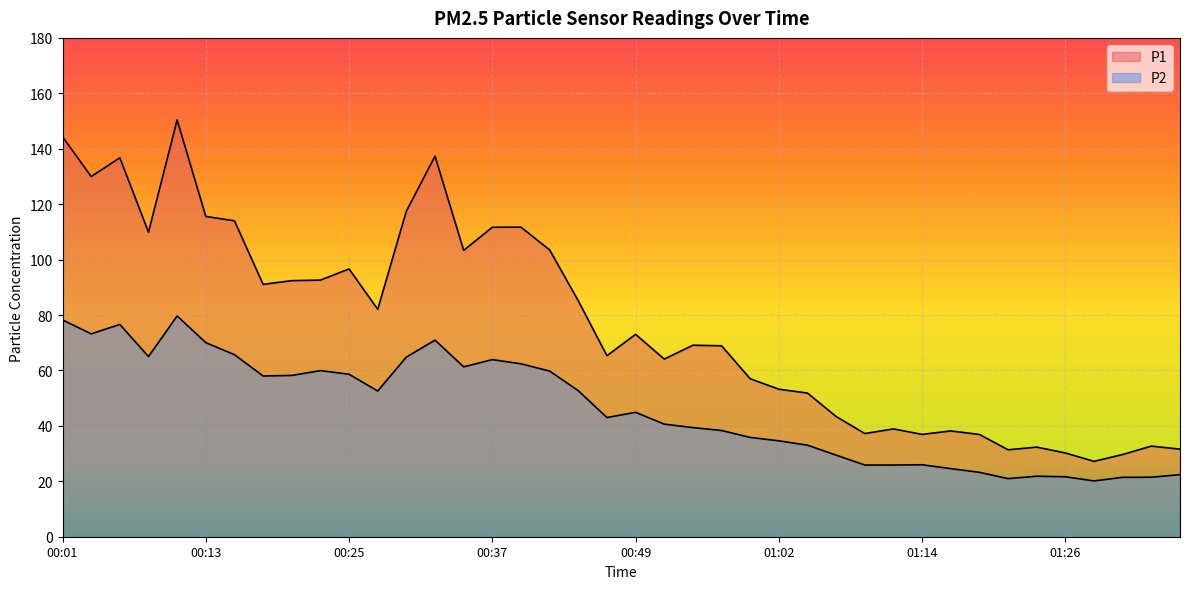

How many interior local peaks does the P2 series have?

8